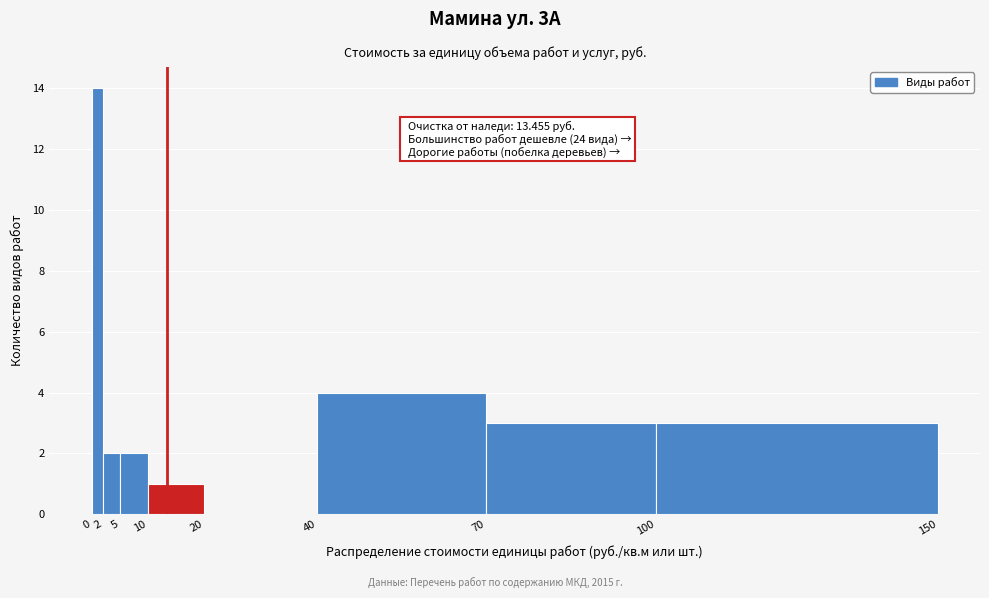

Over which range of the x-axis is the bar tallest?

0 to 2